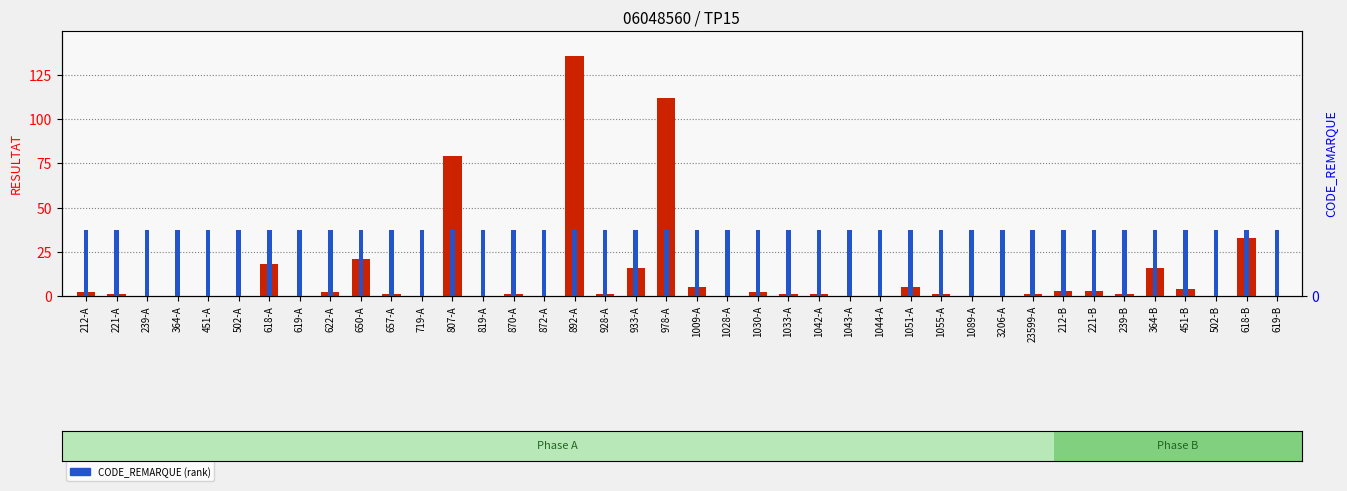

At which label does RESULTAT (count) reach its minimum?

239-A